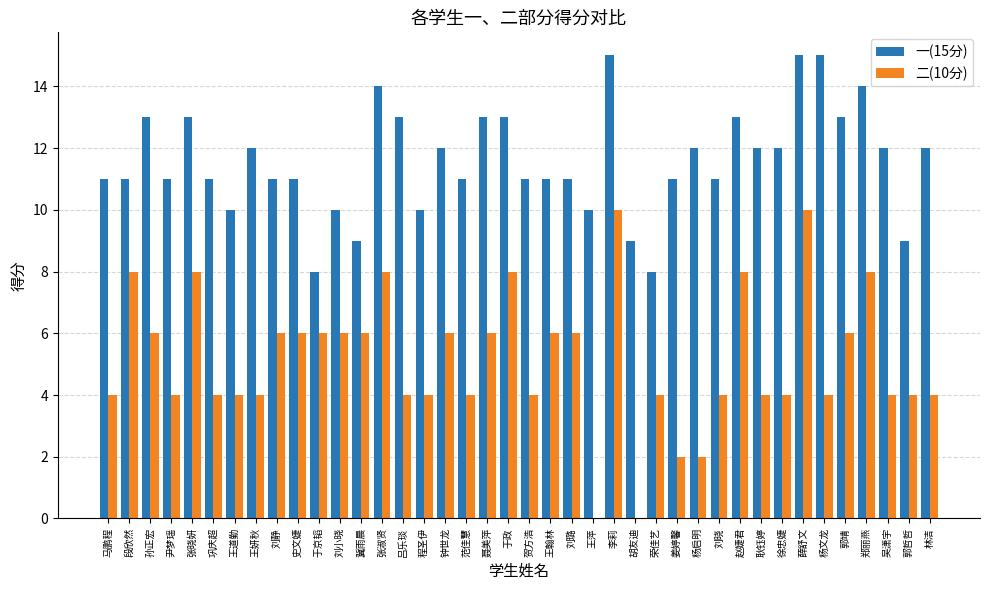

Reading left to right, extract all data points from this chart.

一(15分): 马鹏程=11	段欣然=11	孙正宏=13	尹梦瑶=11	张晓妍=13	巩庆超=11	王道勤=10	王妍秋=12	刘静=11	史文婕=11	于京韬=8	刘小晓=10	冀雨晨=9	张淑贤=14	吕乐琰=13	程圣伊=10	钟世龙=12	范佳慧=11	聂美萍=13	于政=13	贺方浩=11	王翰林=11	刘璐=11	王萍=10	李莉=15	胡友迪=9	荣佳艺=8	姜婷馨=11	杨启明=12	刘晓=11	赵婕君=13	耿钰婷=12	徐忠婕=12	薛舒文=15	杨文龙=15	郭靖=13	郑丽燕=14	吴潇宇=12	郭哲哲=9	林洁=12
二(10分): 马鹏程=4	段欣然=8	孙正宏=6	尹梦瑶=4	张晓妍=8	巩庆超=4	王道勤=4	王妍秋=4	刘静=6	史文婕=6	于京韬=6	刘小晓=6	冀雨晨=6	张淑贤=8	吕乐琰=4	程圣伊=4	钟世龙=6	范佳慧=4	聂美萍=6	于政=8	贺方浩=4	王翰林=6	刘璐=6	王萍=0	李莉=10	胡友迪=0	荣佳艺=4	姜婷馨=2	杨启明=2	刘晓=4	赵婕君=8	耿钰婷=4	徐忠婕=4	薛舒文=10	杨文龙=4	郭靖=6	郑丽燕=8	吴潇宇=4	郭哲哲=4	林洁=4